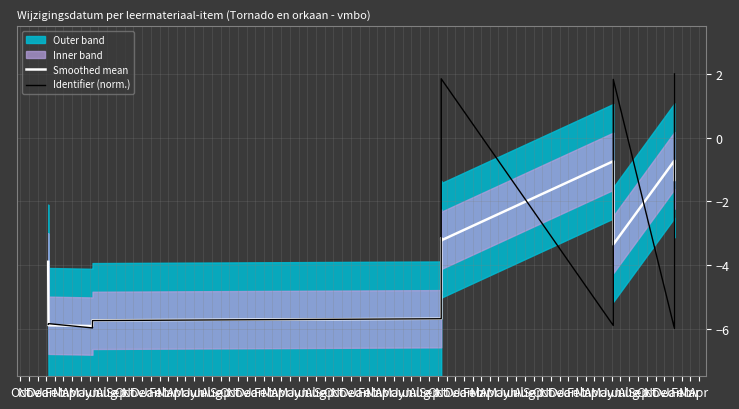

What is the label of the 9th point from the right?

Feb